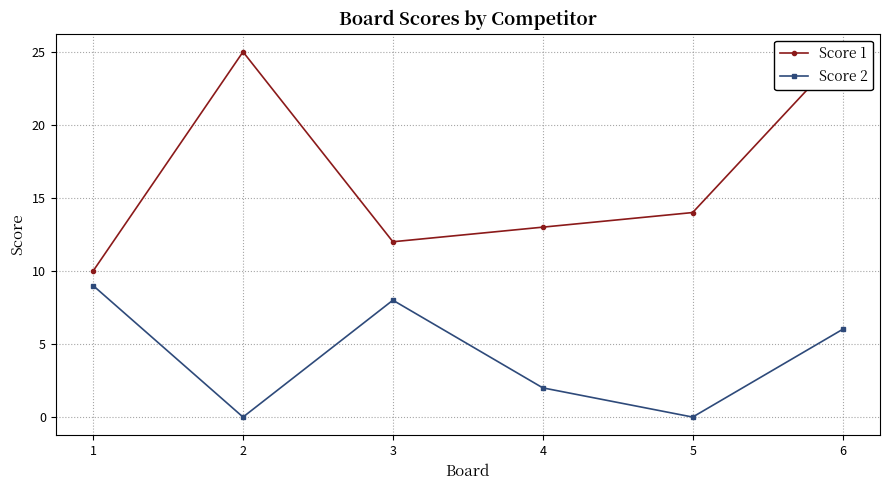

What is the value of the Score 1 point at the 4th from the left?

13